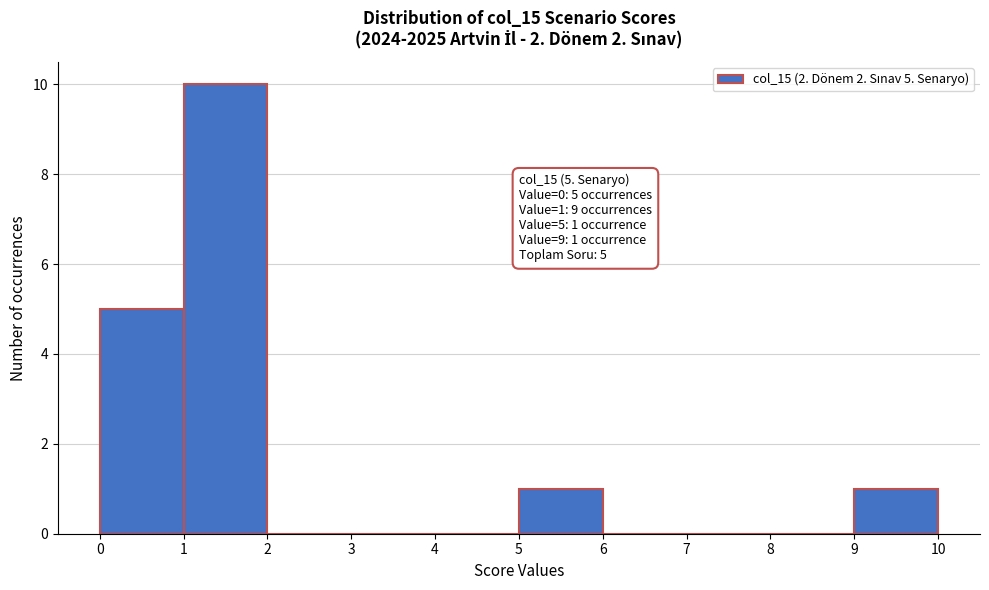

Over which range of the x-axis is the bar tallest?

1 to 2